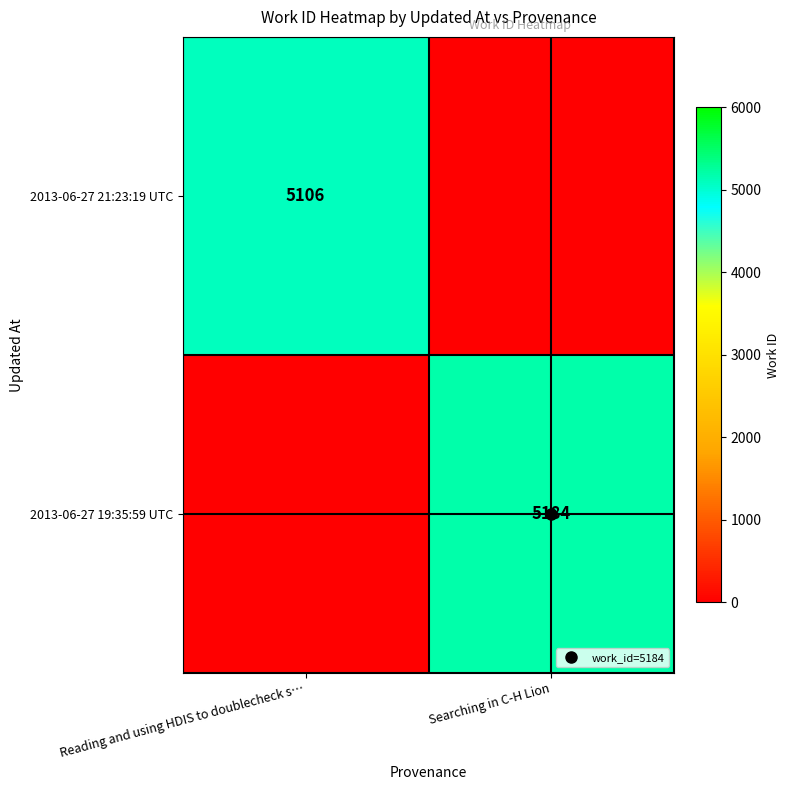

Rank the series by their maximum value, from lowest to highest.

2013-06-27 21:23:19 UTC, 2013-06-27 19:35:59 UTC